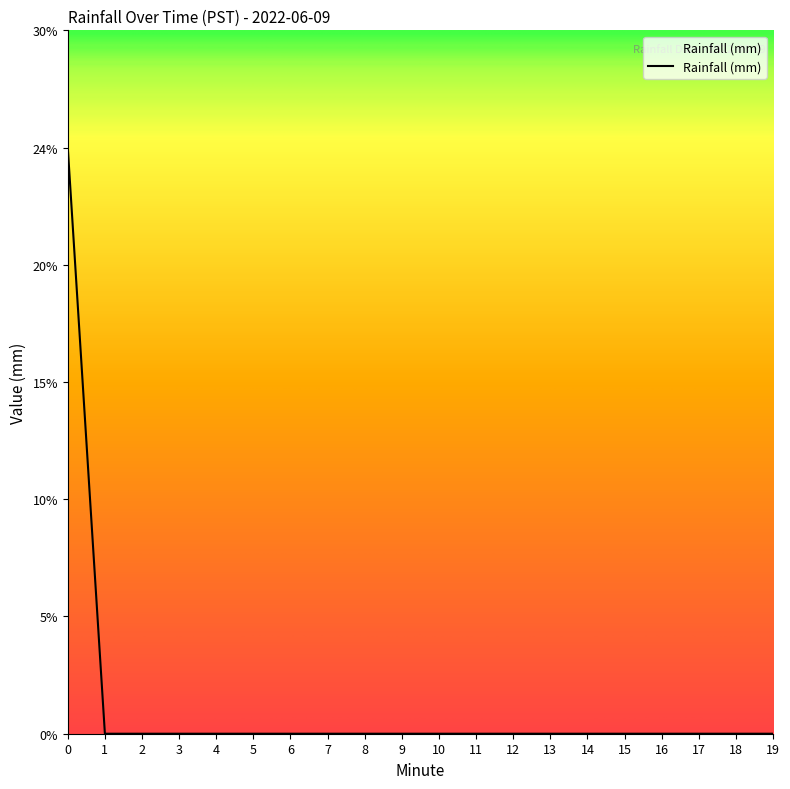

Reading left to right, extract all data points from this chart.

0.2	0.0	0.0	0.0	0.0	0.0	0.0	0.0	0.0	0.0	0.0	0.0	0.0	0.0	0.0	0.0	0.0	0.0	0.0	0.0